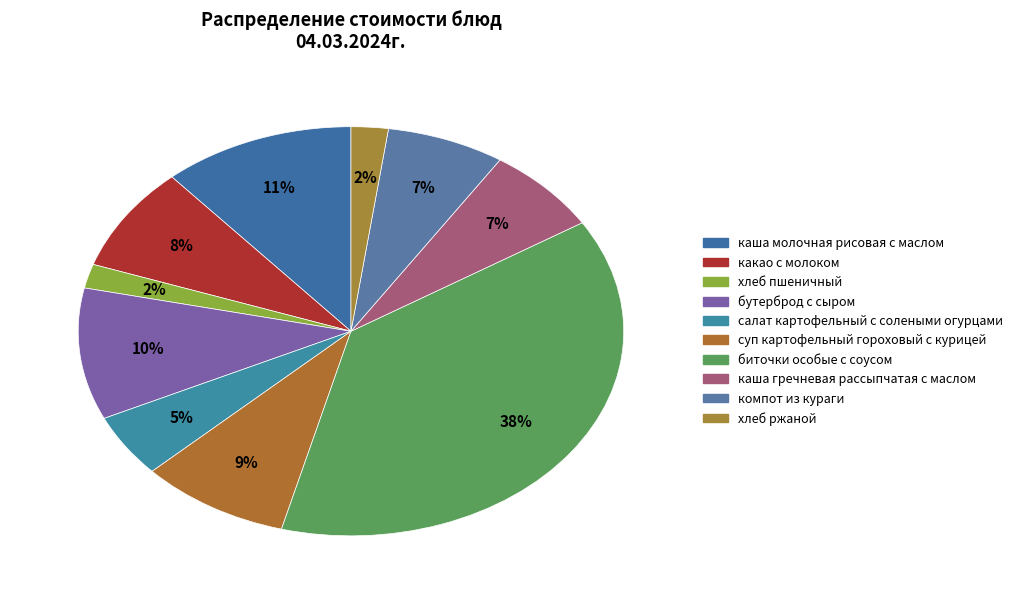

Does any single category account for the majority?

No